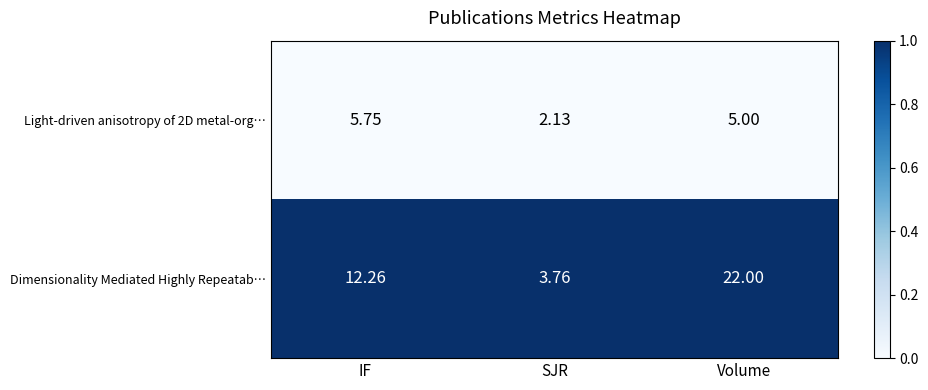

How many categories are shown in the chart?

3